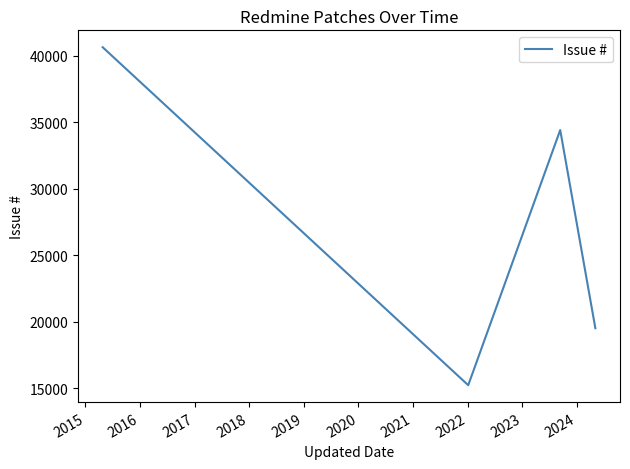

What is the difference between the second highest and minimum values?

19192